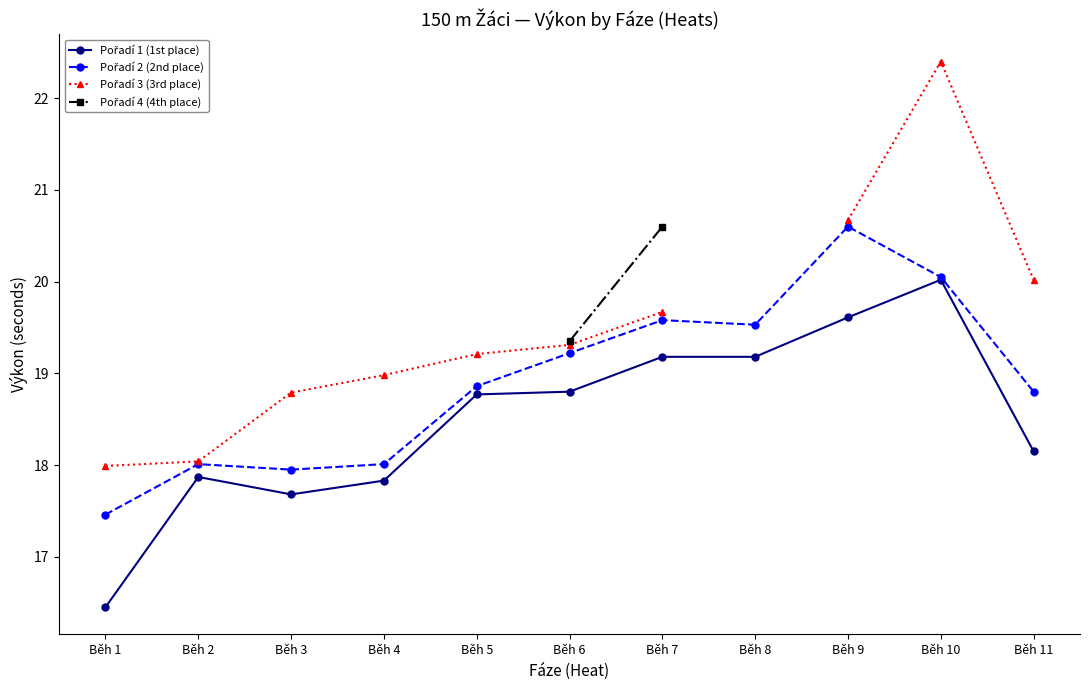

Is the value of Pořadí 3 (3rd place) at Běh 1 greater than the value of Pořadí 2 (2nd place) at Běh 4?

No